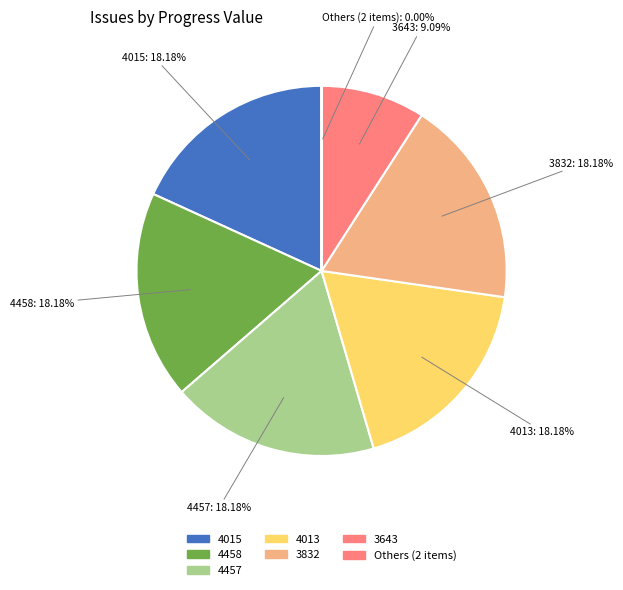

Approximately how many times larger is the value at 4015 compared to 4013?

1.0